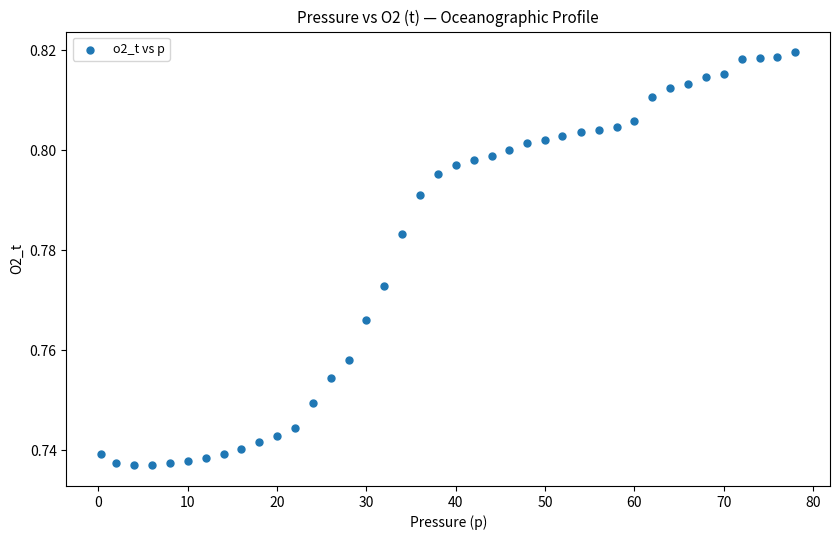

What is the range of X values (max minus min)?

77.7